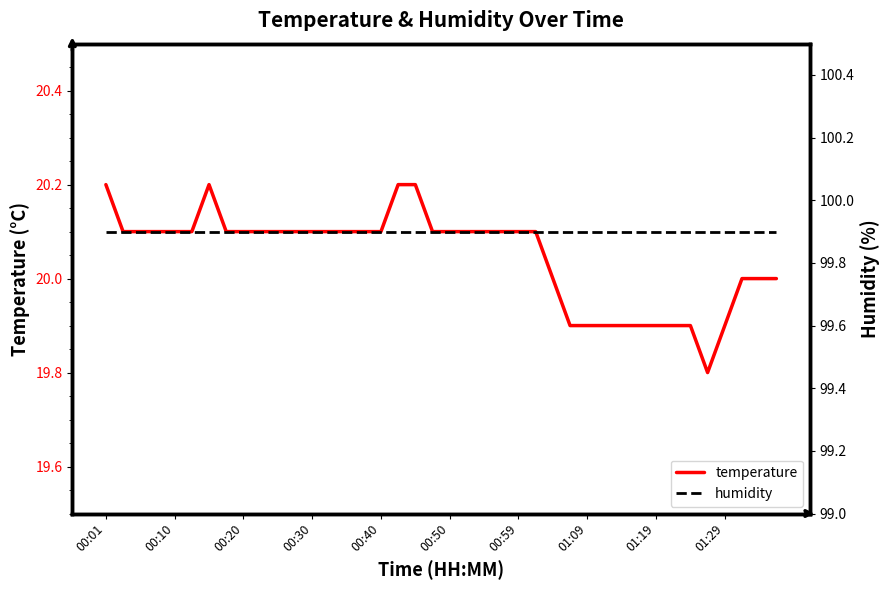

True or false: temperature has a value of 29.0 at 31.

False